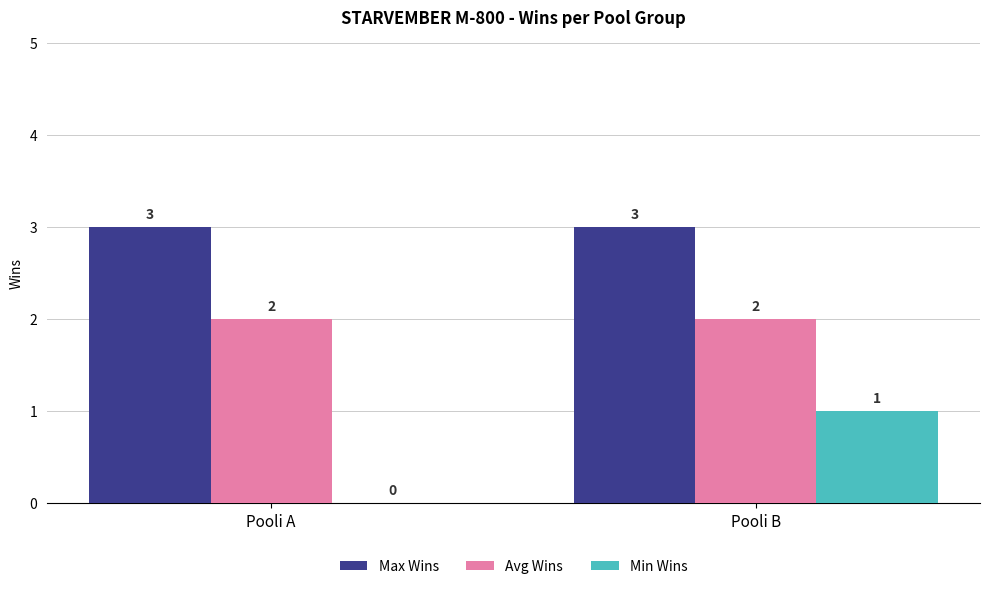

Which series has the largest total across all categories?

Max Wins